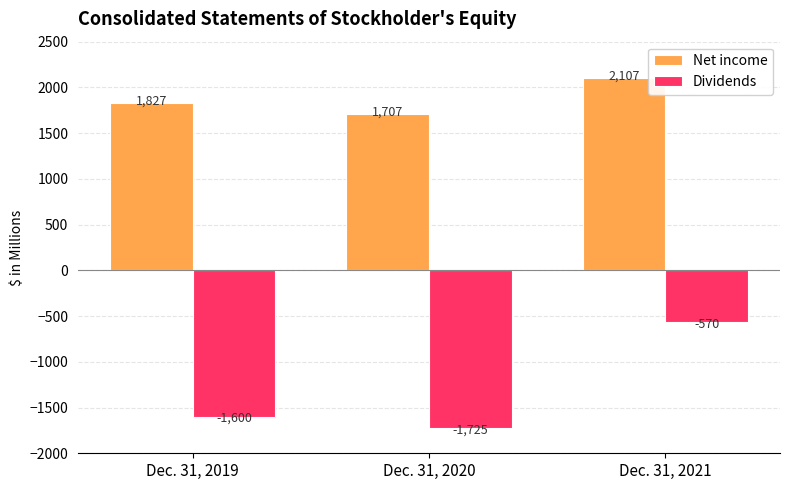

List the series in order of their overall mean, lowest first.

Dividends, Net income